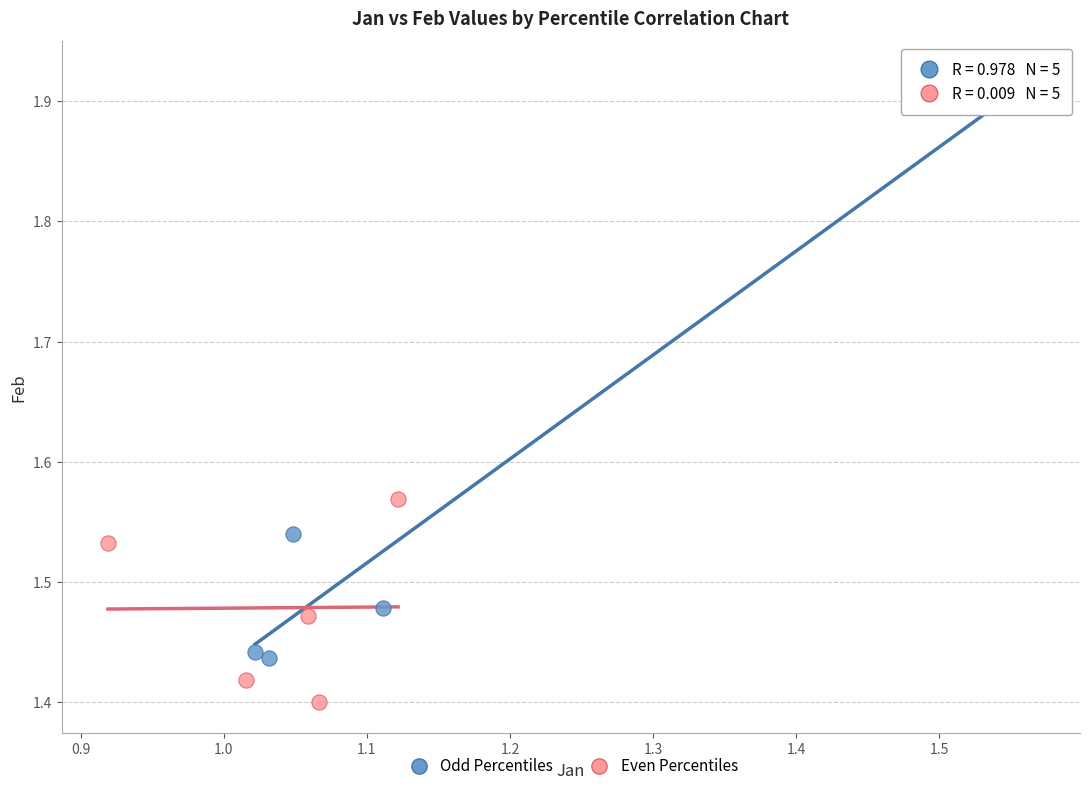

Which series reaches the minimum Y coordinate?

Even Percentiles